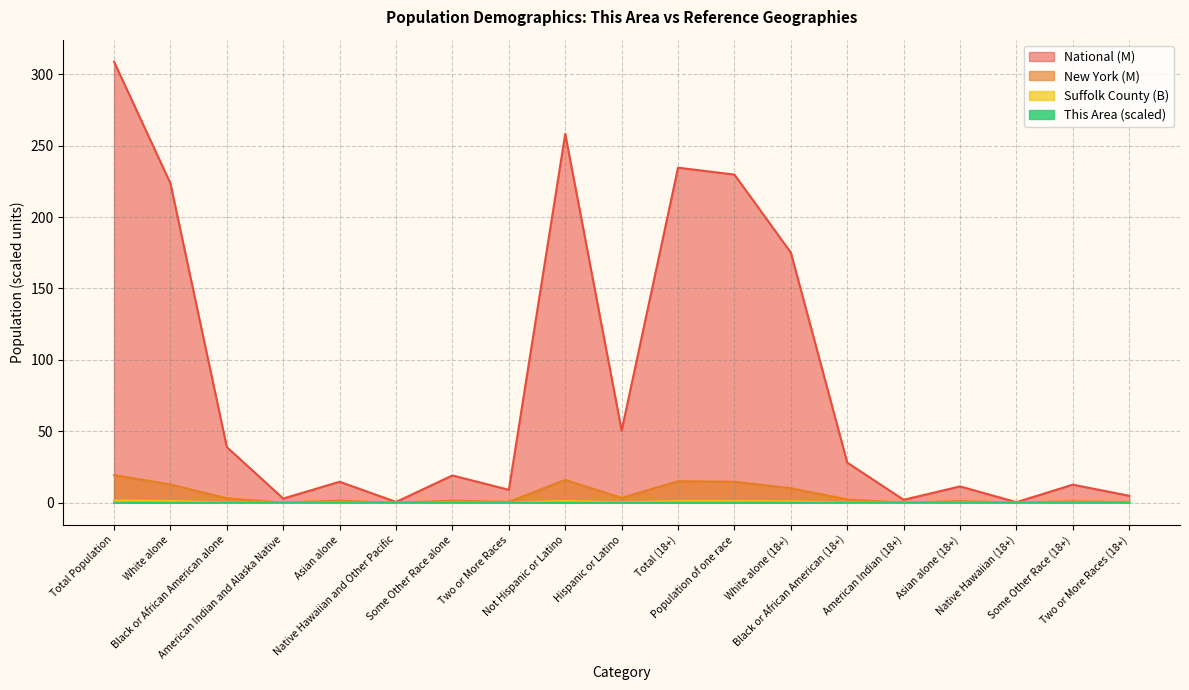

Does the chart display data point markers on the line(s)?

No